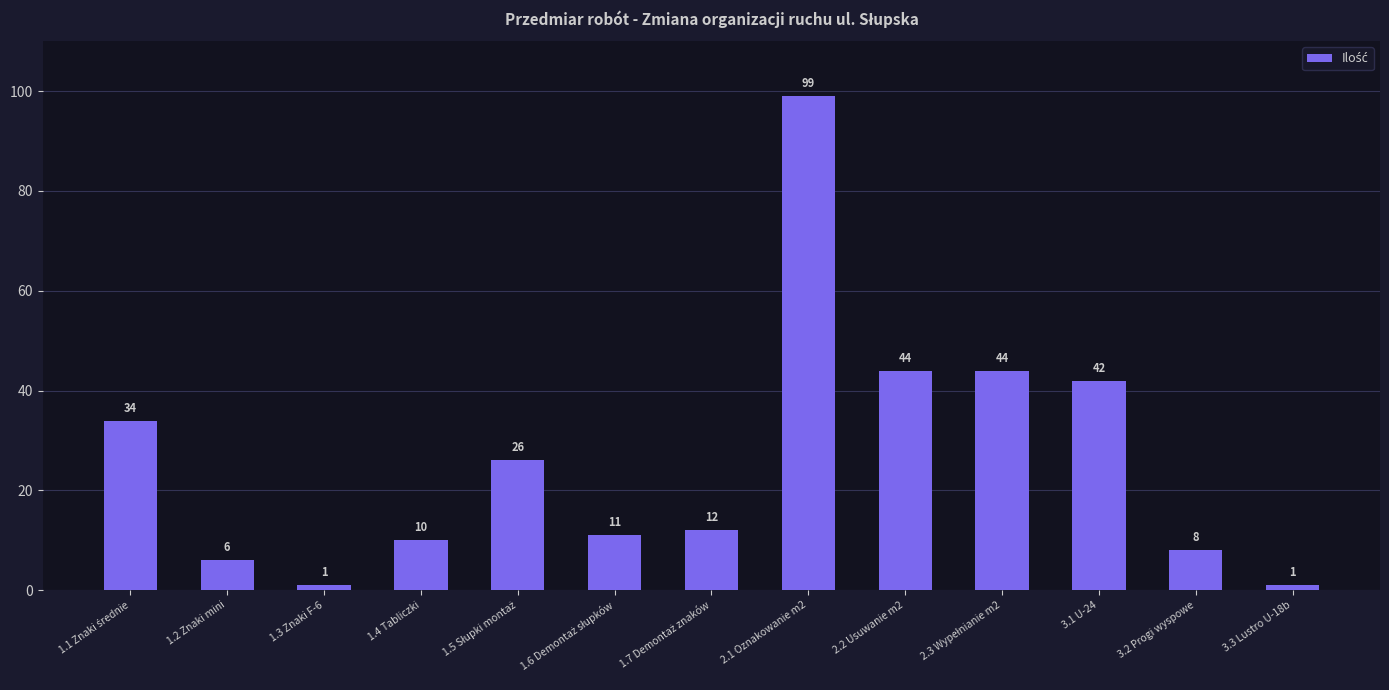

What is the sum of all values?

338